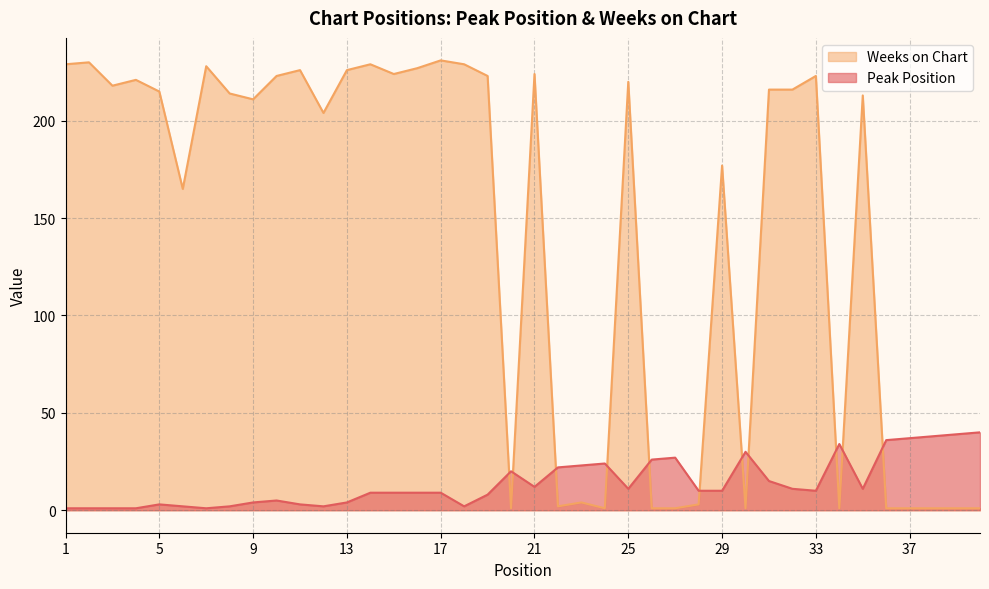

Reading left to right, transcribe all the data shown in this chart.

Peak Position: 1=1	2=1	3=1	4=1	5=3	6=2	7=1	8=2	9=4	10=5	11=3	12=2	13=4	14=9	15=9	16=9	17=9	18=2	19=8	20=20	21=12	22=22	23=23	24=24	25=11	26=26	27=27	28=10	29=10	30=30	31=15	32=11	33=10	34=34	35=11	36=36	37=37	38=38	39=39	40=40
Weeks on Chart: 1=229	2=230	3=218	4=221	5=215	6=165	7=228	8=214	9=211	10=223	11=226	12=204	13=226	14=229	15=224	16=227	17=231	18=229	19=223	20=1	21=224	22=2	23=4	24=1	25=220	26=1	27=1	28=3	29=177	30=1	31=216	32=216	33=223	34=1	35=213	36=1	37=1	38=1	39=1	40=1